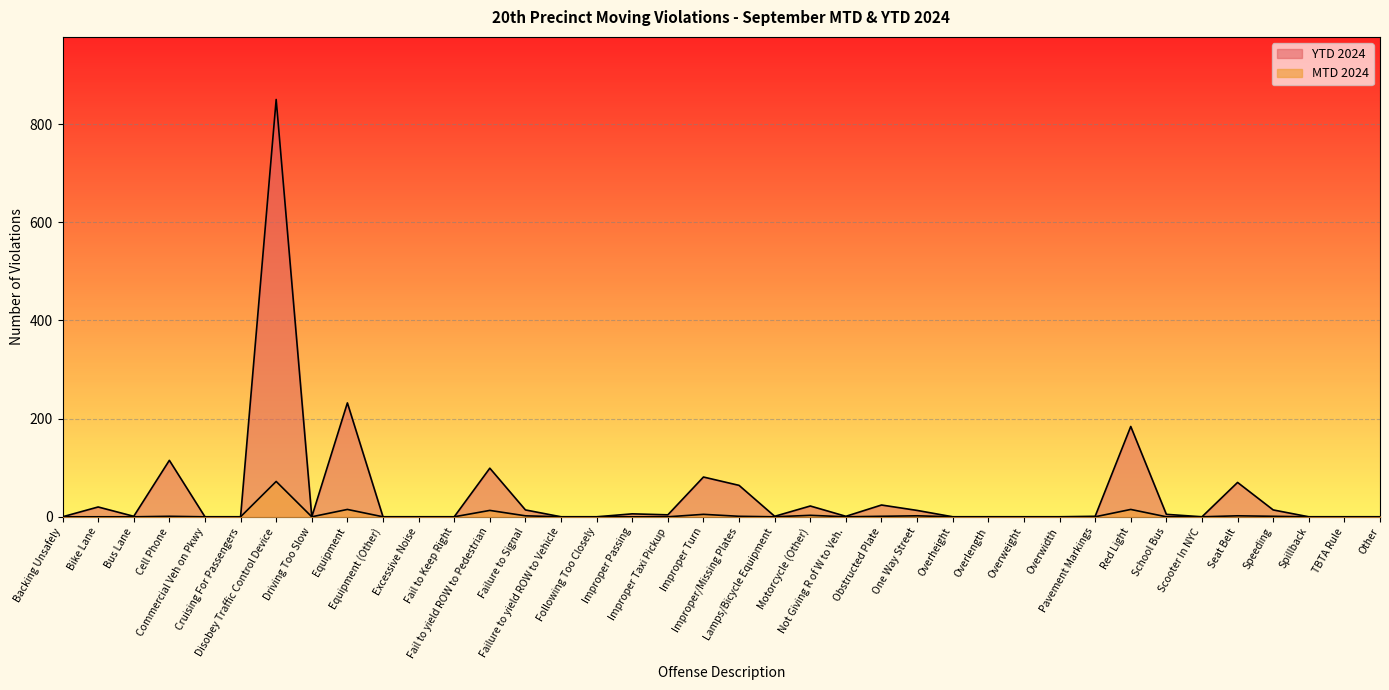

List the labels in order of YTD 2024 value, smallest first.

Backing Unsafely, Commercial Veh on Pkwy, Cruising For Passengers, Driving Too Slow, Equipment (Other), Excessive Noise, Fail to Keep Right, Failure to yield ROW to Vehicle, Following Too Closely, Overheight, Overlength, Overweight, Overwidth, Scooter In NYC, Spillback, TBTA Rule, Other, Bus Lane, Lamps/Bicycle Equipment, Not Giving R of W to Veh., Pavement Markings, Improper Taxi Pickup, School Bus, Improper Passing, One Way Street, Failure to Signal, Speeding, Bike Lane, Motorcycle (Other), Obstructed Plate, Improper/Missing Plates, Seat Belt, Improper Turn, Fail to yield ROW to Pedestrian, Cell Phone, Red Light, Equipment, Disobey Traffic Control Device